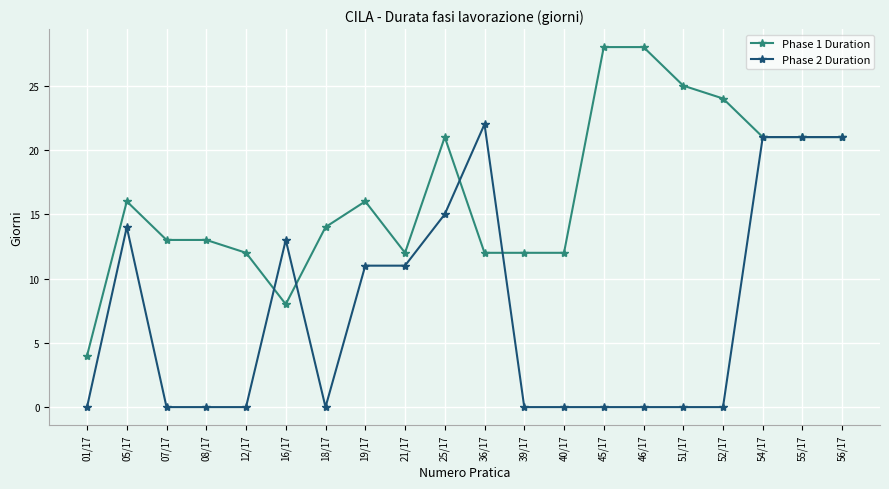

Rank the series by their maximum value, from highest to lowest.

Phase 1 Duration, Phase 2 Duration